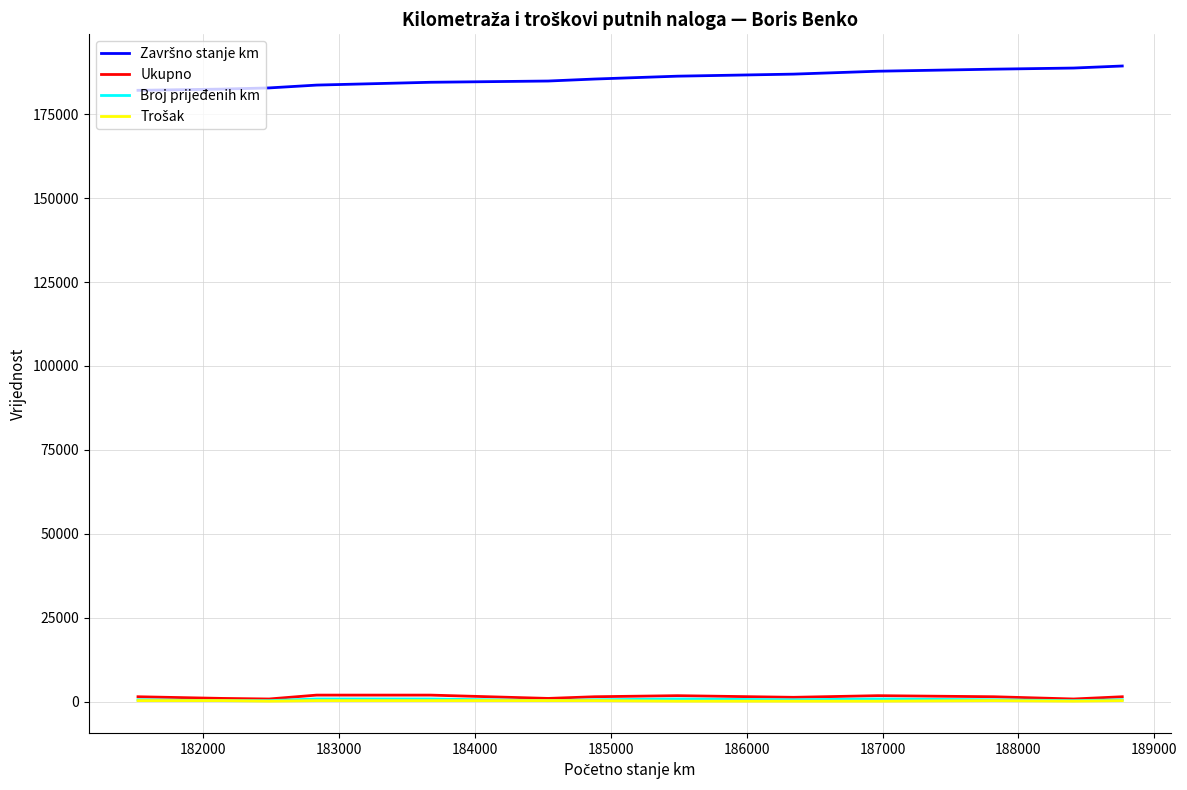

True or false: Ukupno and Trošak intersect in this chart.

False